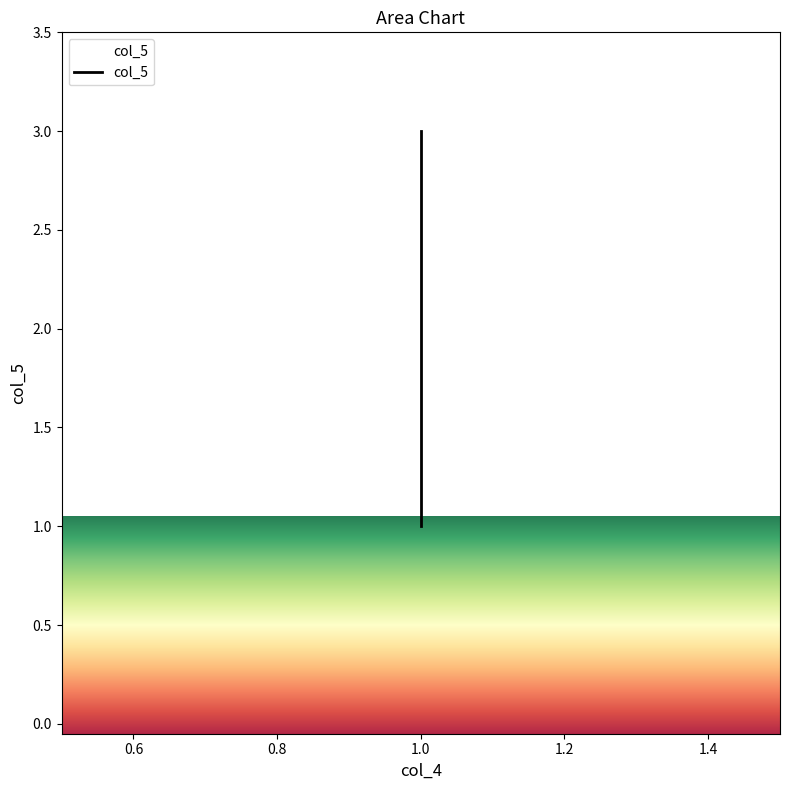

What is the difference between the second highest and minimum values?

1